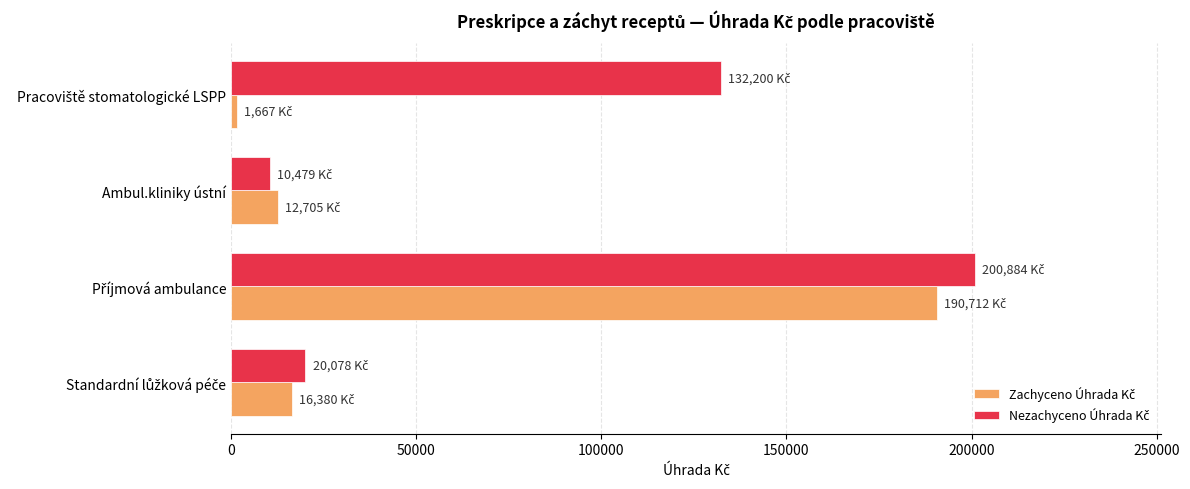

What is the greatest value displayed?

200884.0